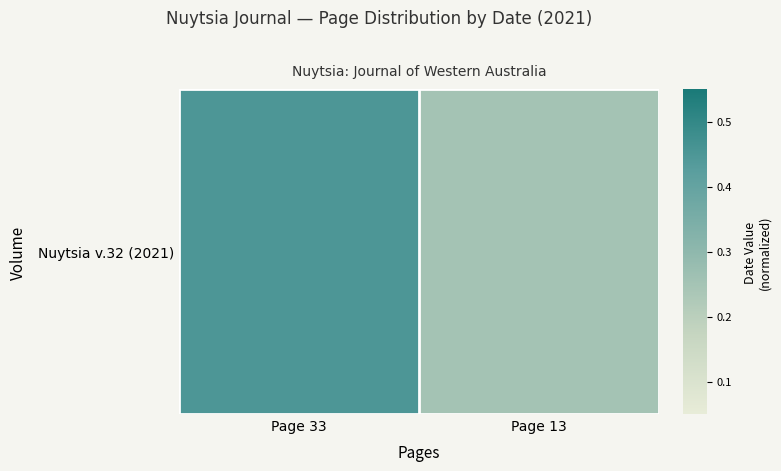

List the labels in order of value, smallest first.

Page 13, Page 33